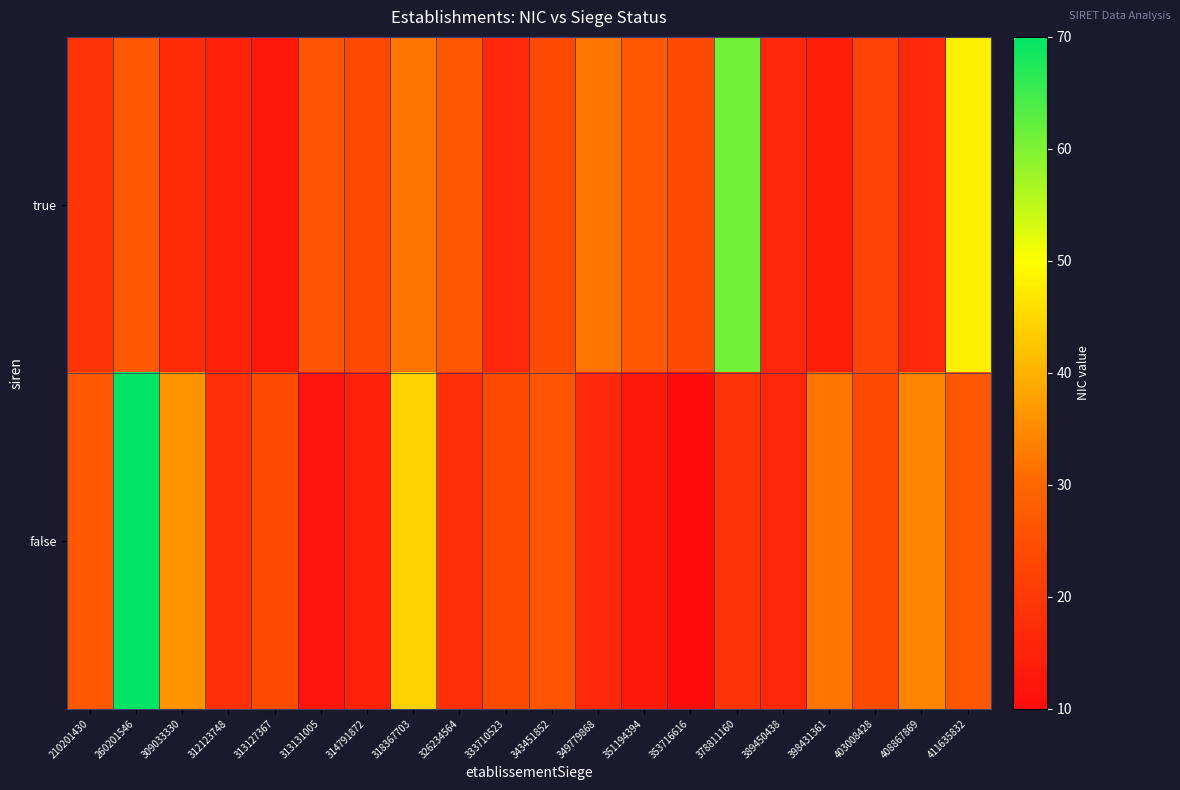

Reading left to right, transcribe all the data shown in this chart.

true: 210201430=19	260201546=27	309033330=17	312123748=15	313127367=13	313131005=26	314791872=24	318367703=32	326234564=27	333710523=16	343451852=24	349779868=32	351194394=27	353716616=24	378811160=61	389450438=16	398431361=14	403008428=22	408867869=16	411635832=48
false: 210201430=27	260201546=70	309033330=36	312123748=18	313127367=24	313131005=12	314791872=15	318367703=44	326234564=18	333710523=24	343451852=26	349779868=16	351194394=13	353716616=10	378811160=19	389450438=16	398431361=32	403008428=24	408867869=34	411635832=27